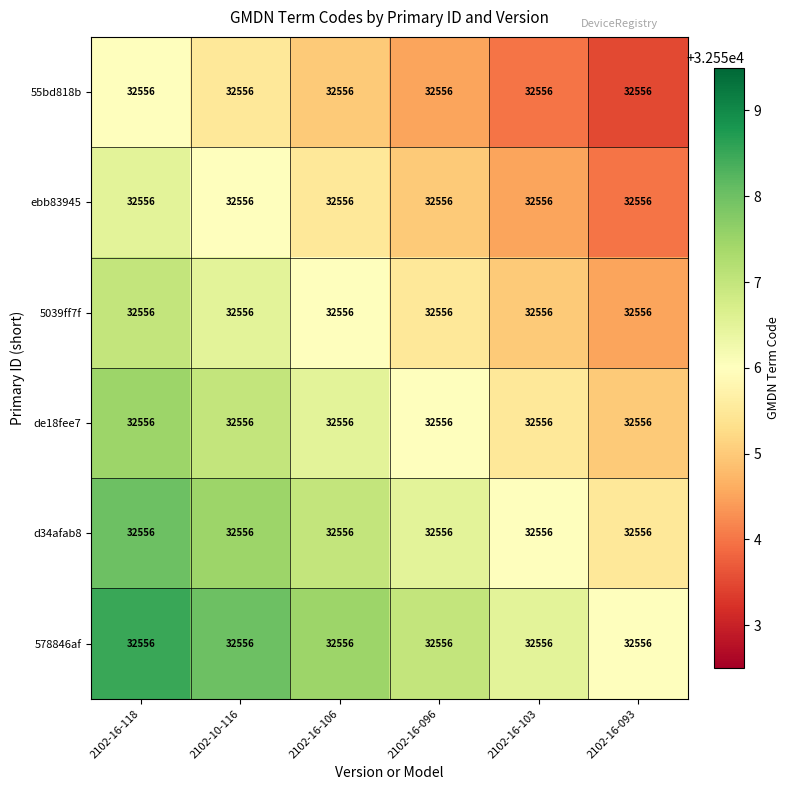

Between 2102-16-103 and 2102-16-093, which series saw the biggest shift?

55bd818b